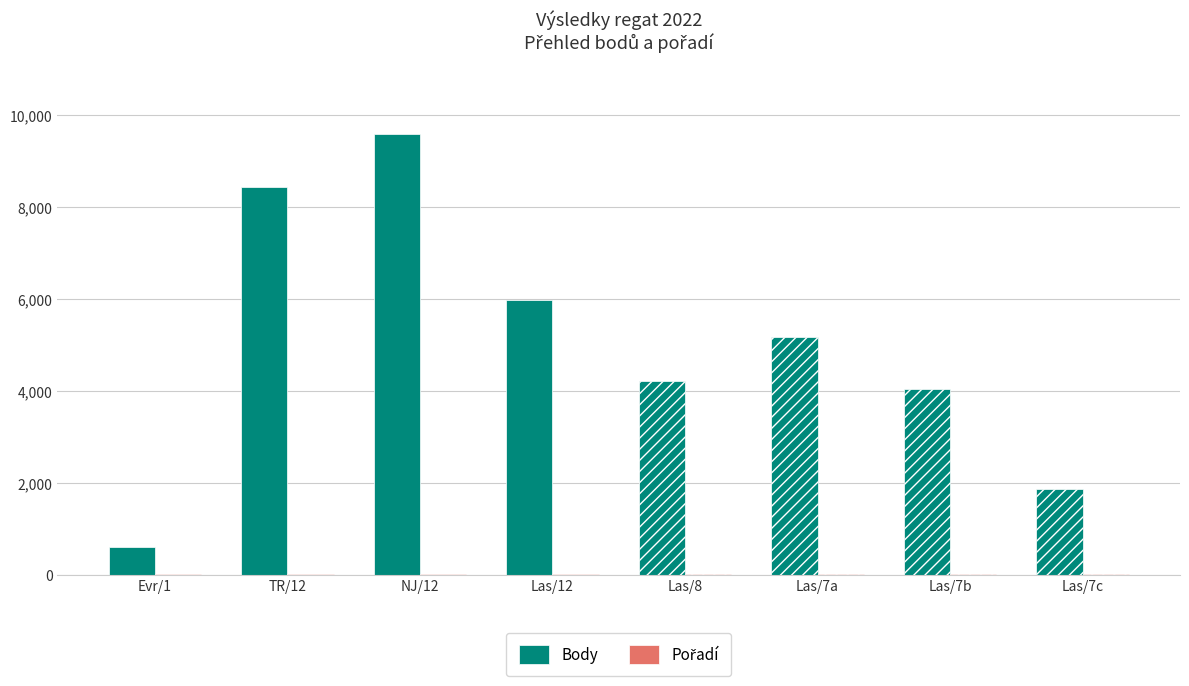

Which series changed the most between Evr/1 and Las/12?

Body